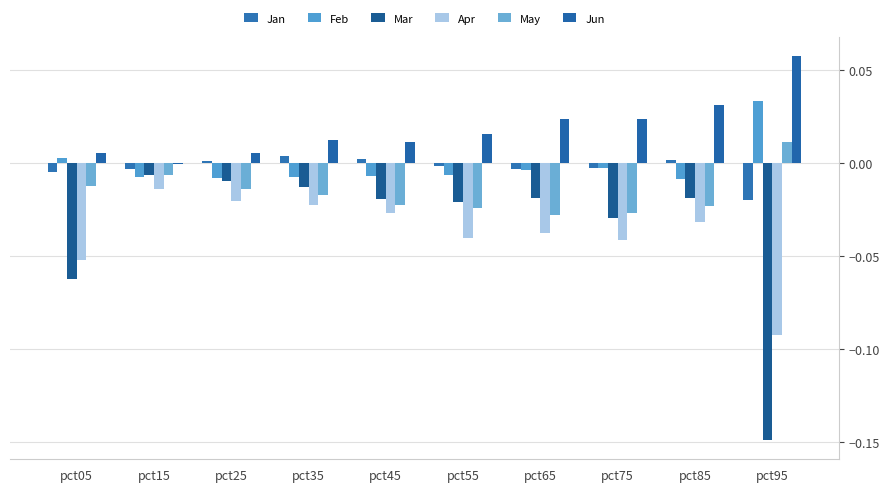

What is the maximum value shown in the chart?

0.1